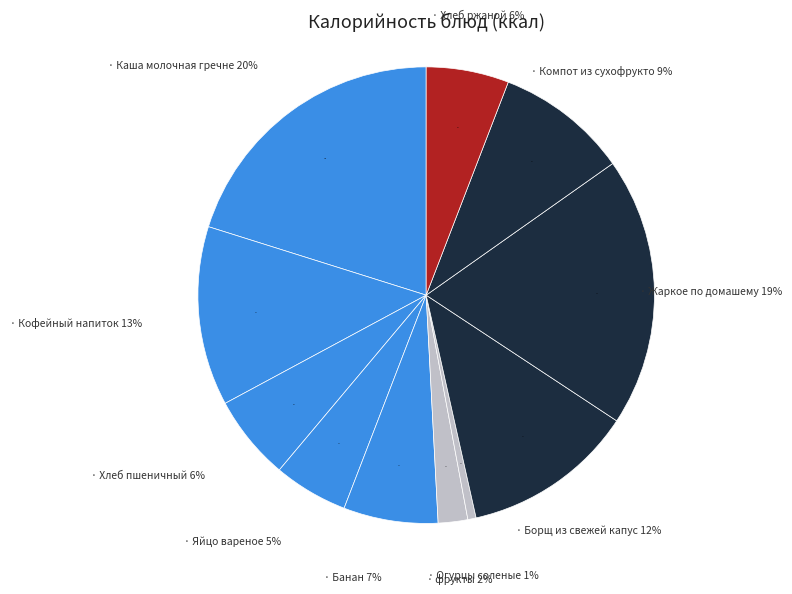

To the nearest percent, what is the difference between the Каша молочная гречневая and Хлеб пшеничный slice percentages?

14%